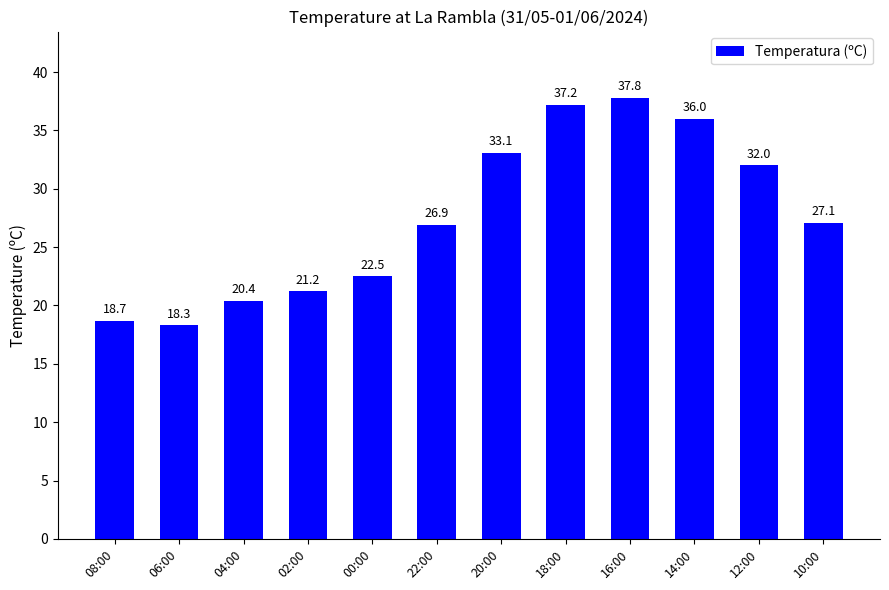

At which category does the chart reach its peak across all series?

16:00